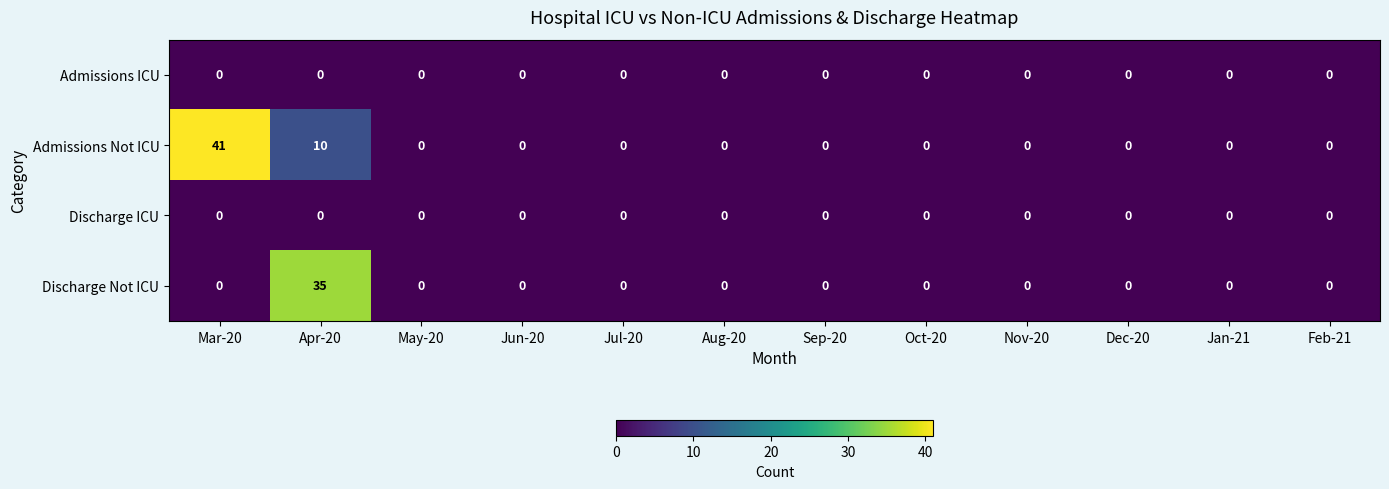

Which series has the widest spread of values?

Admissions Not ICU